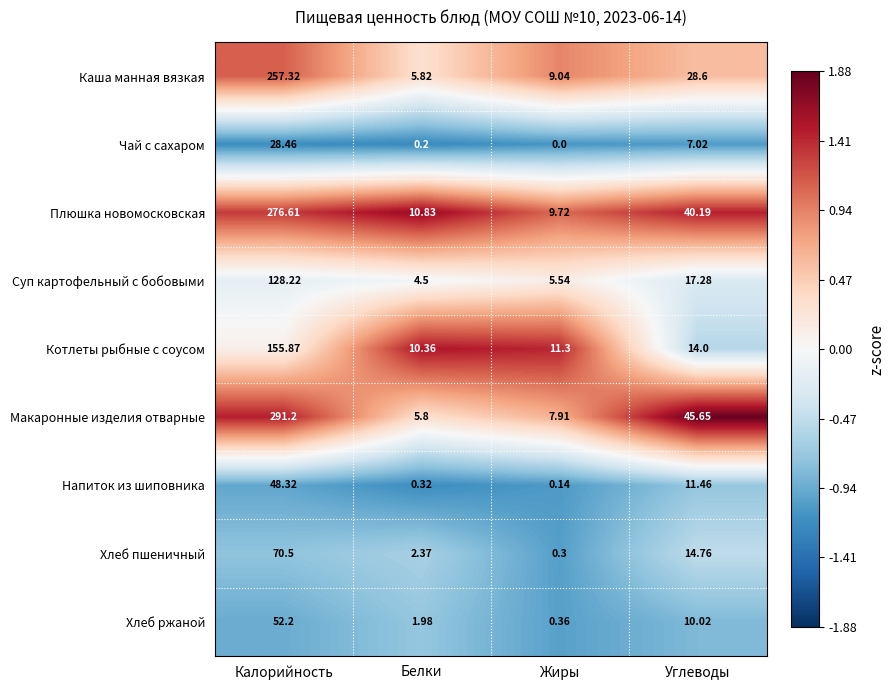

Which label corresponds to the largest value in the chart?

Калорийность